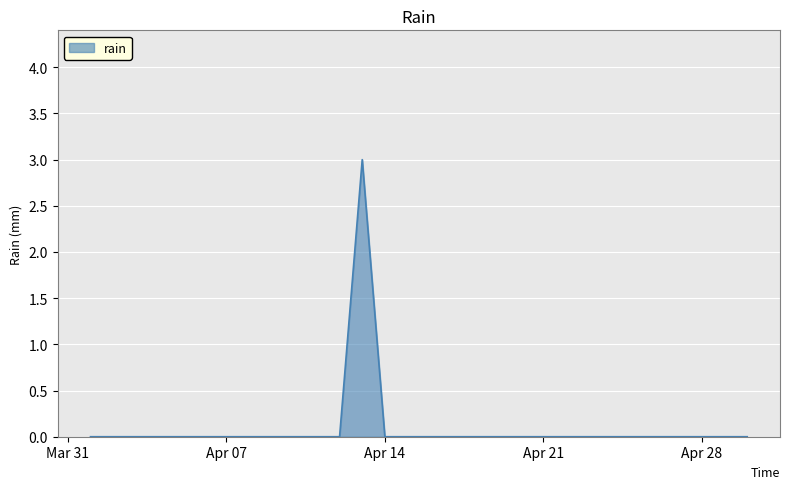

Does the chart have visible grid lines?

Yes